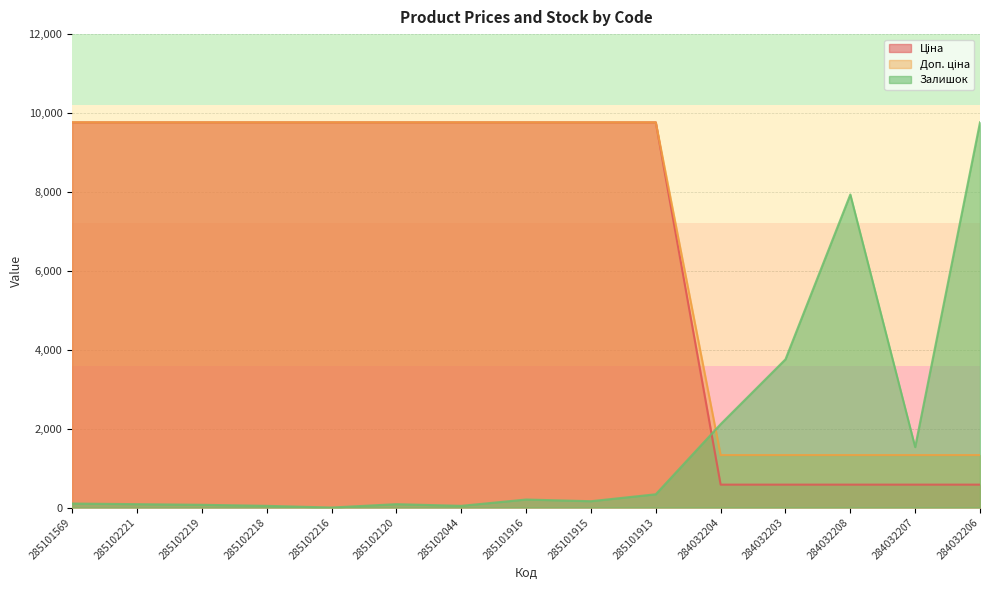

What is the label of the 1st point from the right?

284032206